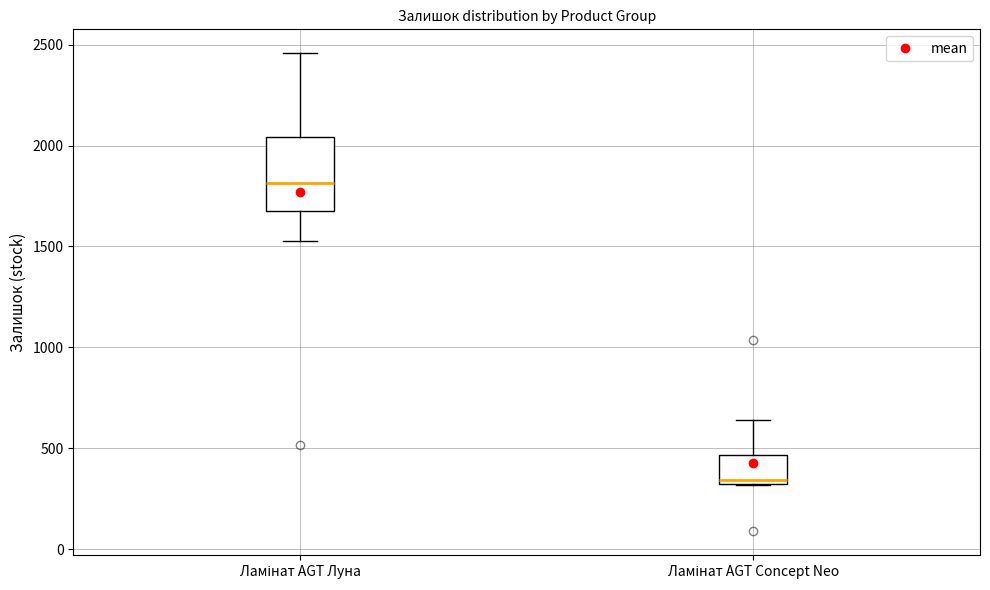

Which box's median line is the lowest?

Ламінат AGT Concept Neo